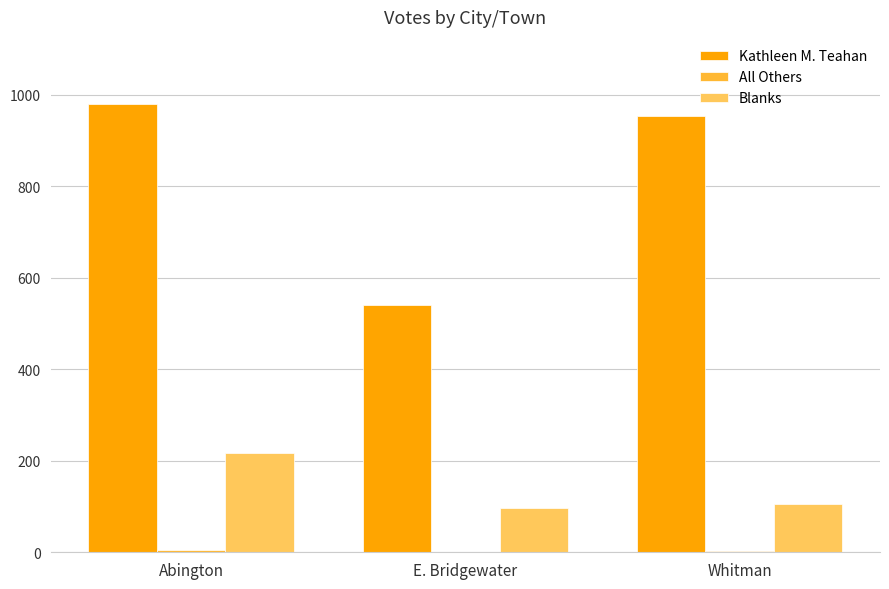

What is the sum of all Blanks values?

417